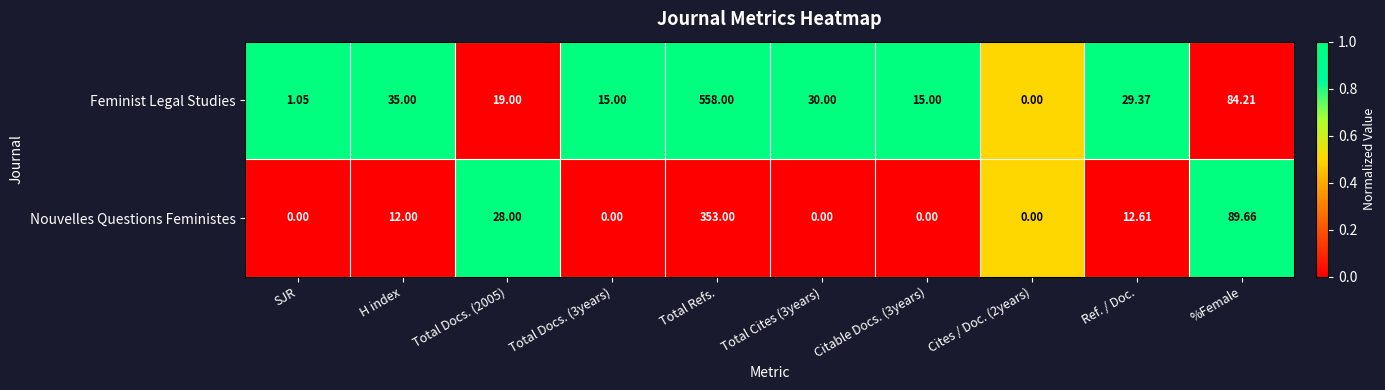

Rank the series by their maximum value, from lowest to highest.

Nouvelles Questions Feministes, Feminist Legal Studies